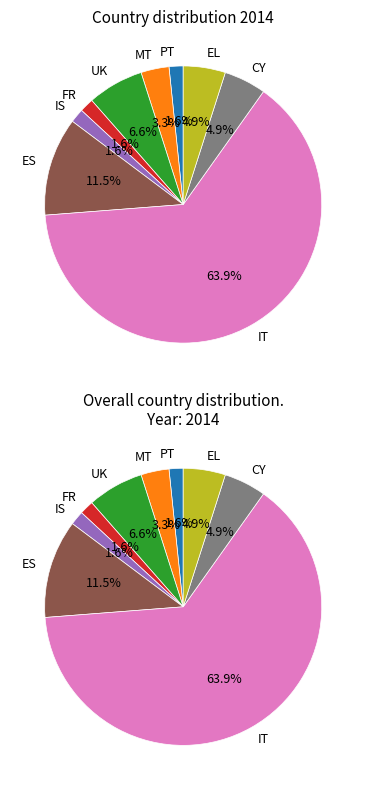

How many segments does this pie chart have?

9